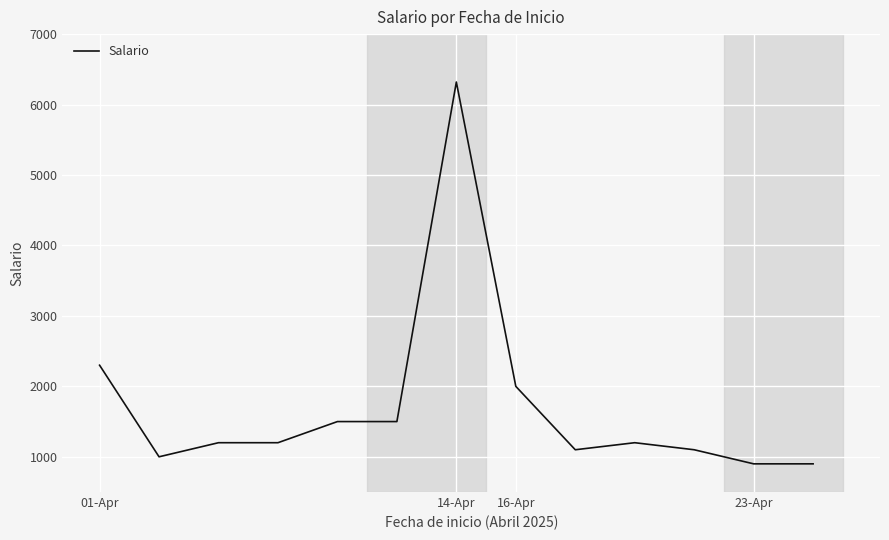

What is the difference between the maximum and minimum values?

5420